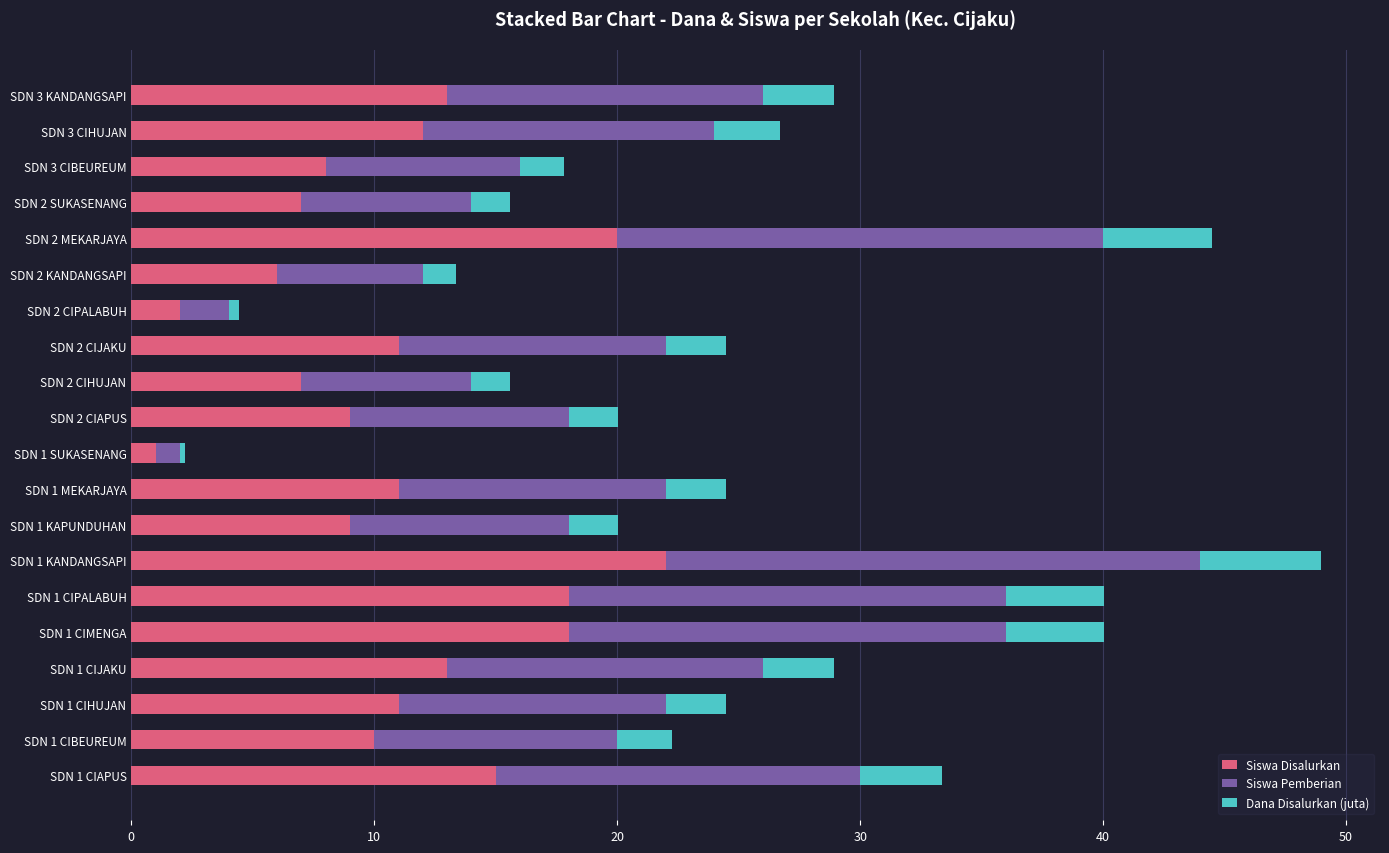

At which label does Siswa Disalurkan reach its peak?

SDN 1 KANDANGSAPI